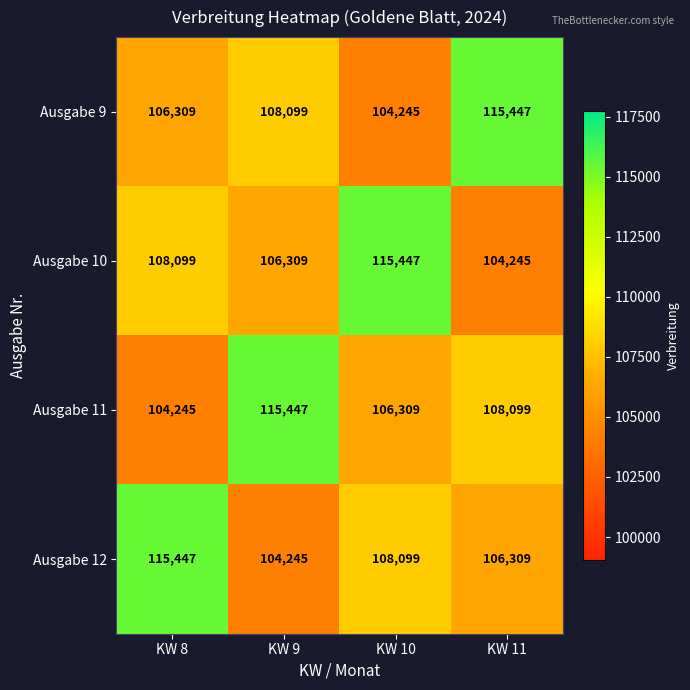

What is the minimum value shown in the chart?

104245